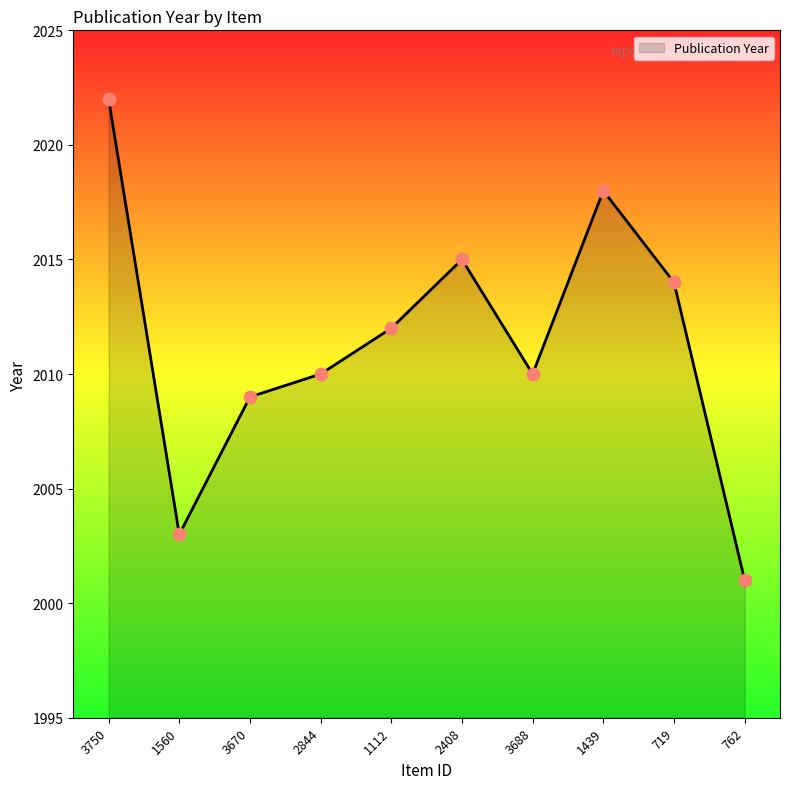

What is the ratio of the value at 762 to the value at 2408?

1.0